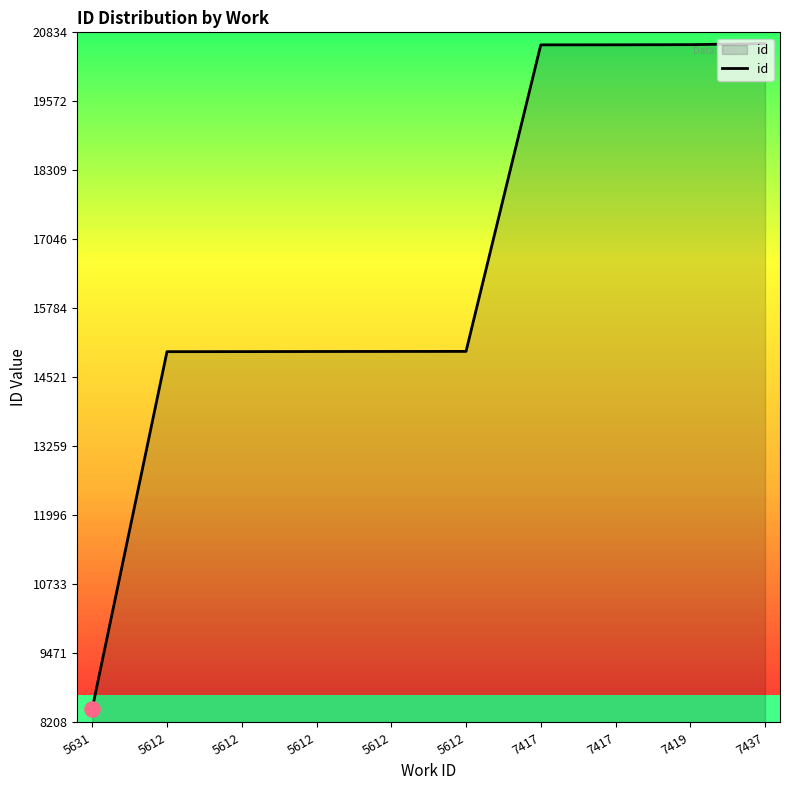

Approximately how many times larger is the value at 7417 compared to 5612?

1.4